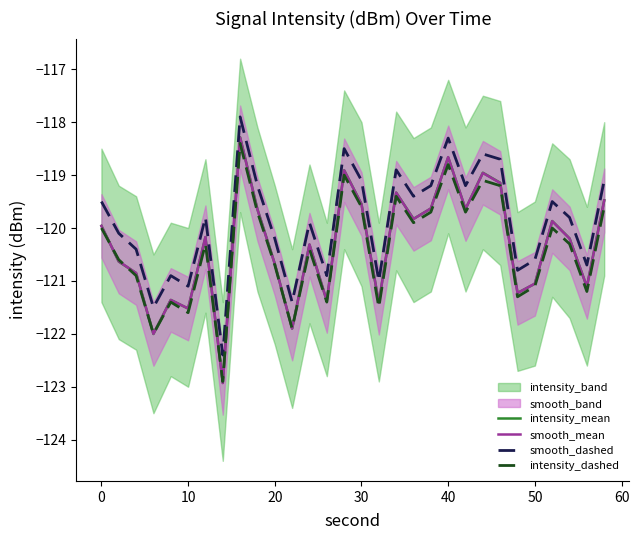

What is the lowest value of the intensity_dashed series?

-122.9